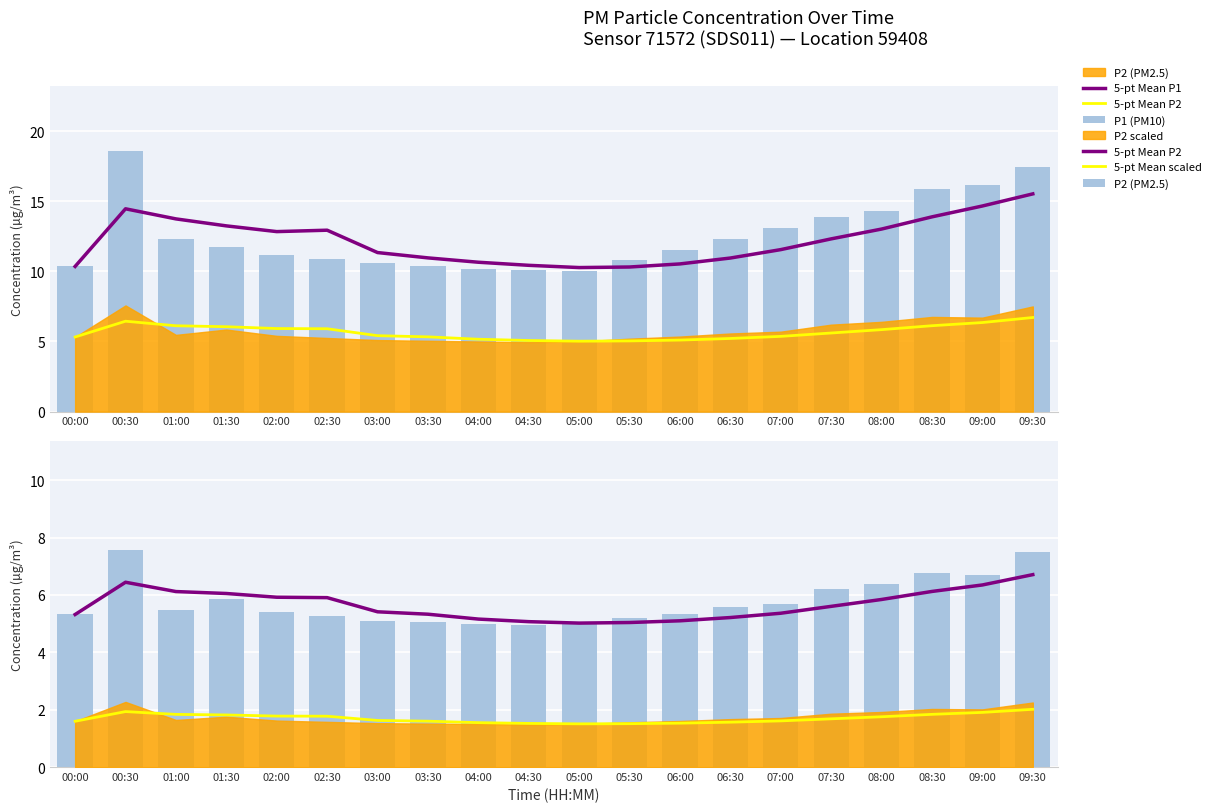

Which series has the largest total across all categories?

P1 (PM10)